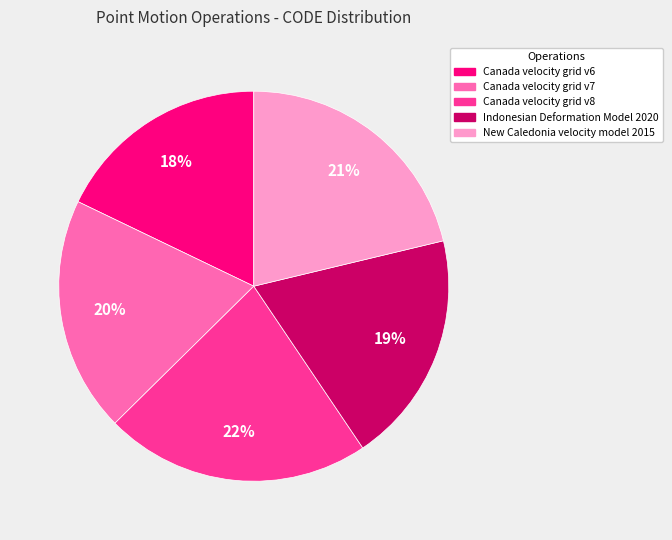

To the nearest percent, what is the average slice percentage?

20%